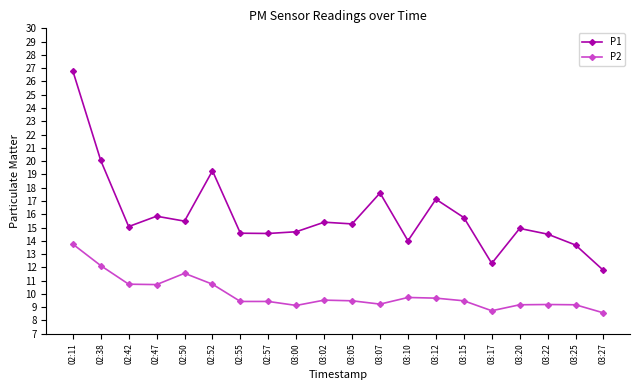

Which series has the largest range (max minus min)?

P1